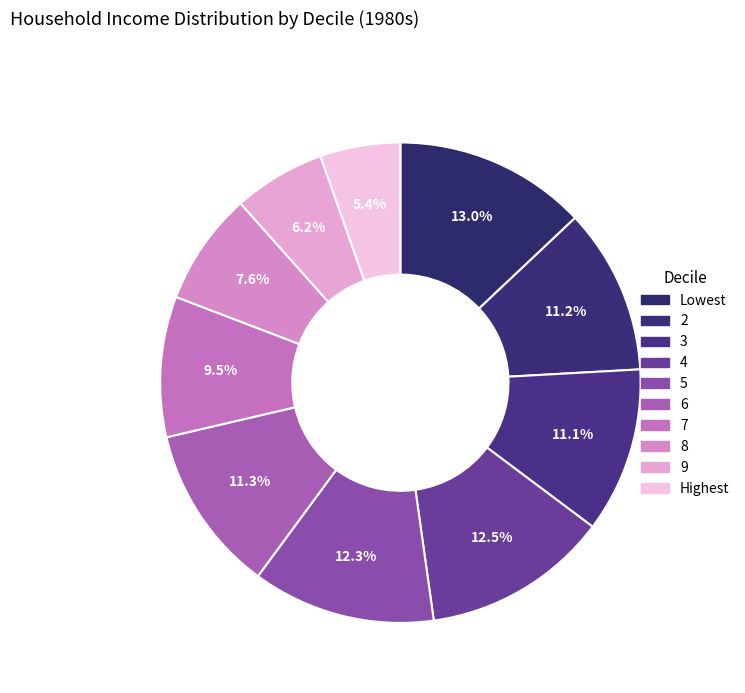

What percentage do Lowest and Highest together represent?

18.4%